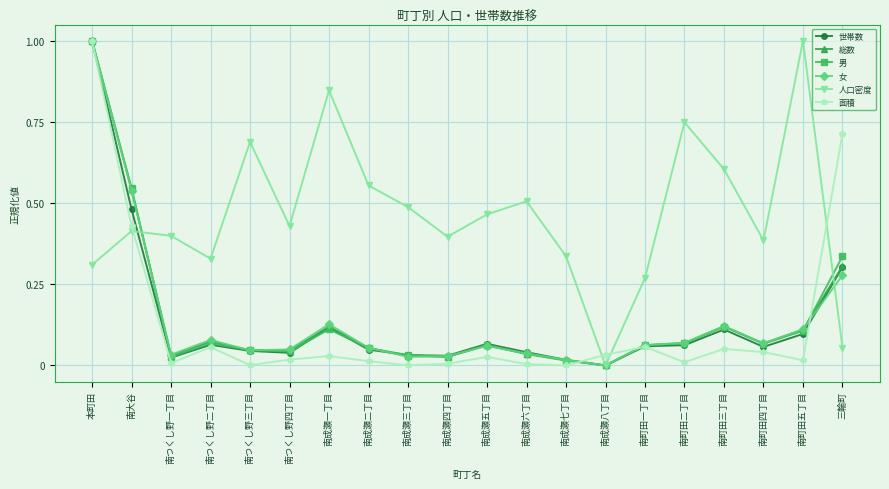

What is the label of the 5th point from the left?

南つくし野三丁目